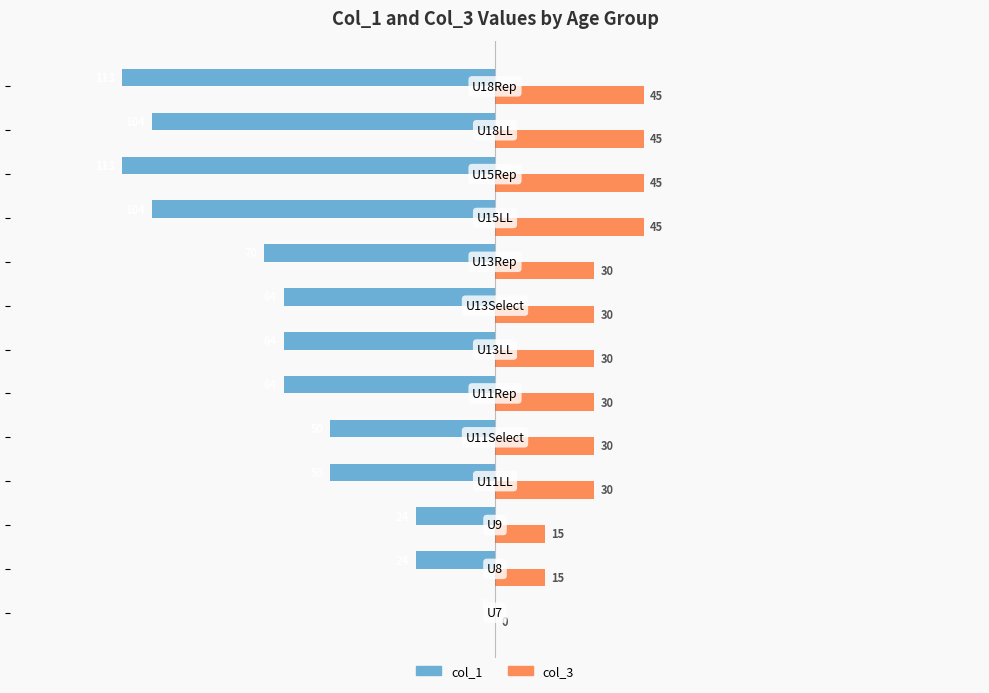

What is the maximum value shown in the chart?

45